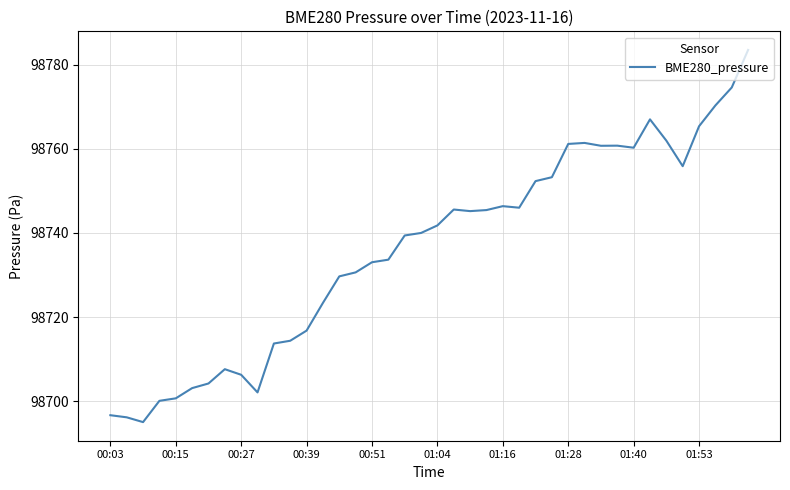

How many values are below 98741?

20